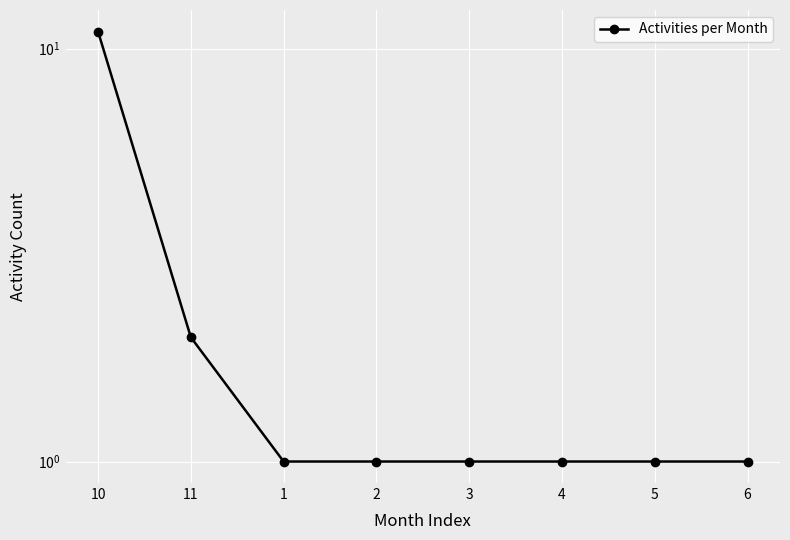

Reading left to right, transcribe all the data shown in this chart.

10=11	11=2	1=1	2=1	3=1	4=1	5=1	6=1